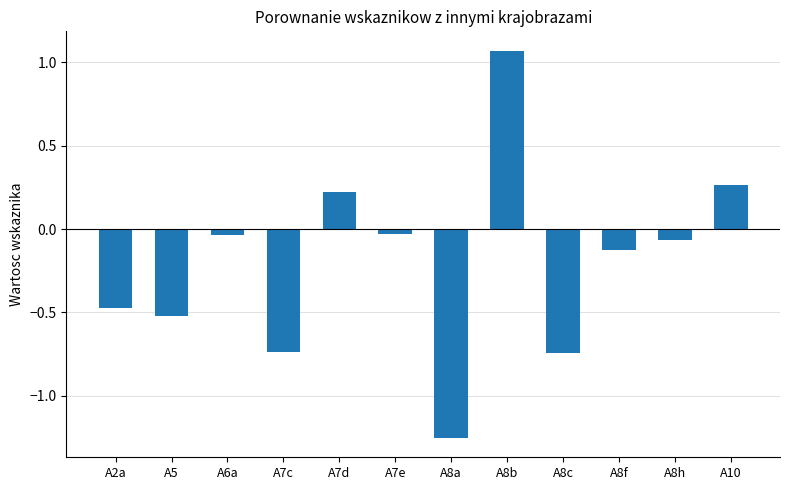

Which label corresponds to the smallest value in the chart?

A8a